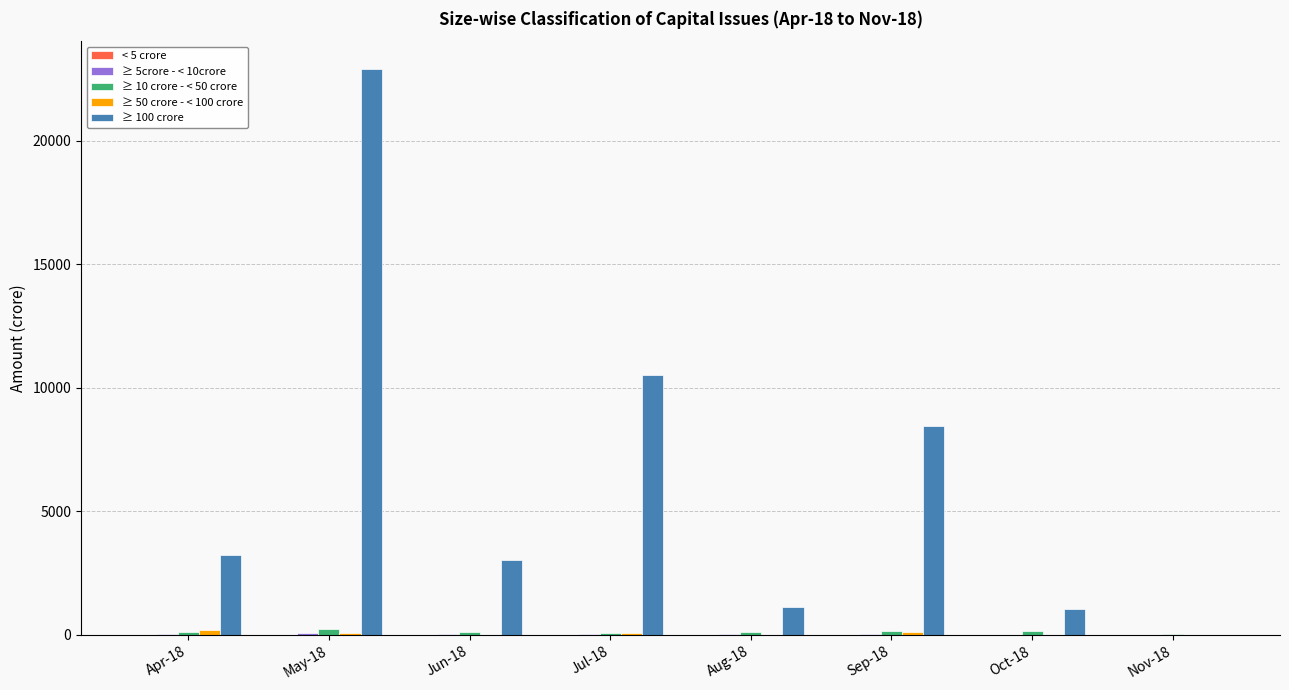

At which category is the sum across all series the highest?

May-18